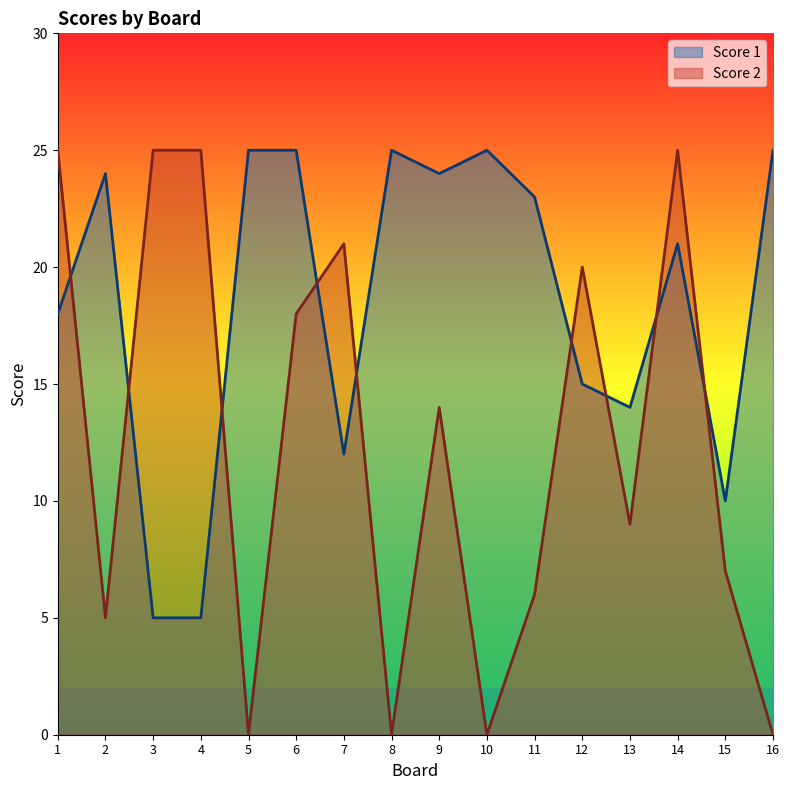

Rank the series by their average value, from highest to lowest.

Score 1, Score 2